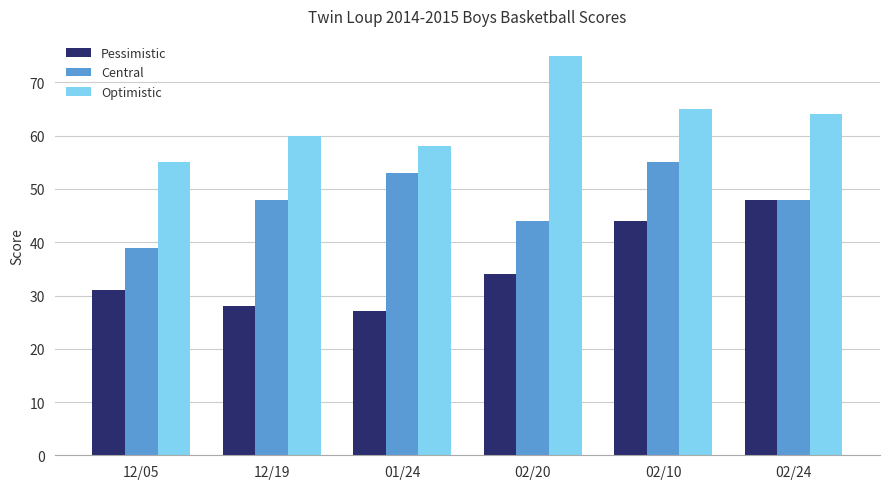

What is the average value of the Pessimistic series?

35